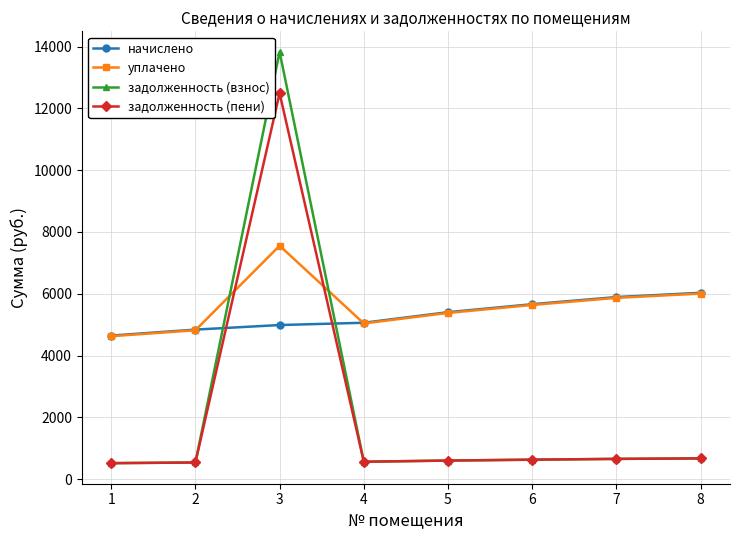

At which category does задолженность (взнос) reach its first local peak?

3